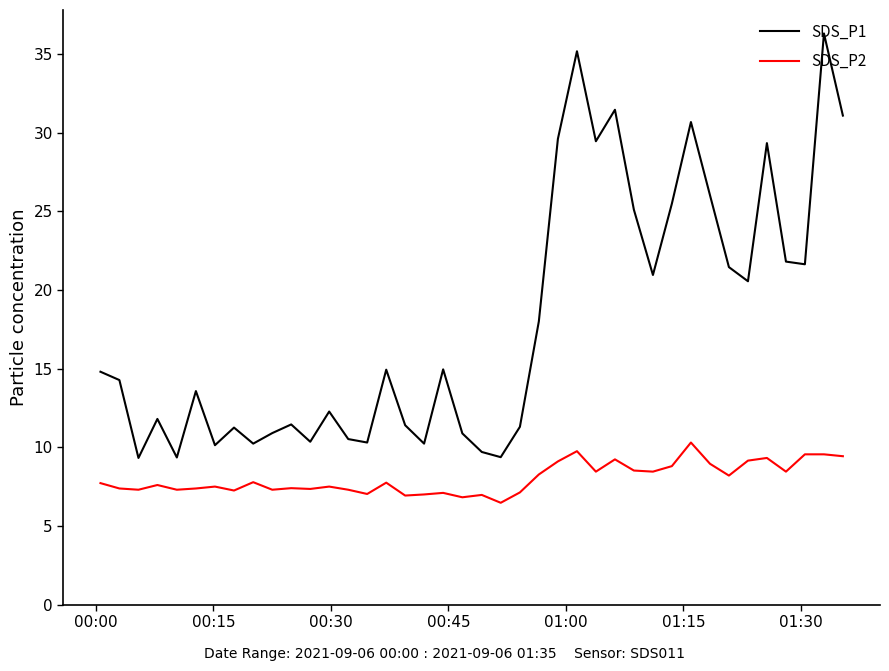

Which series has the largest total across all categories?

SDS_P1